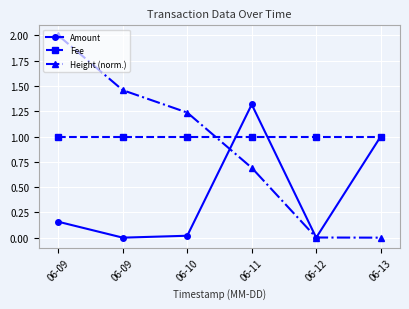

How many lines are shown in the chart?

3